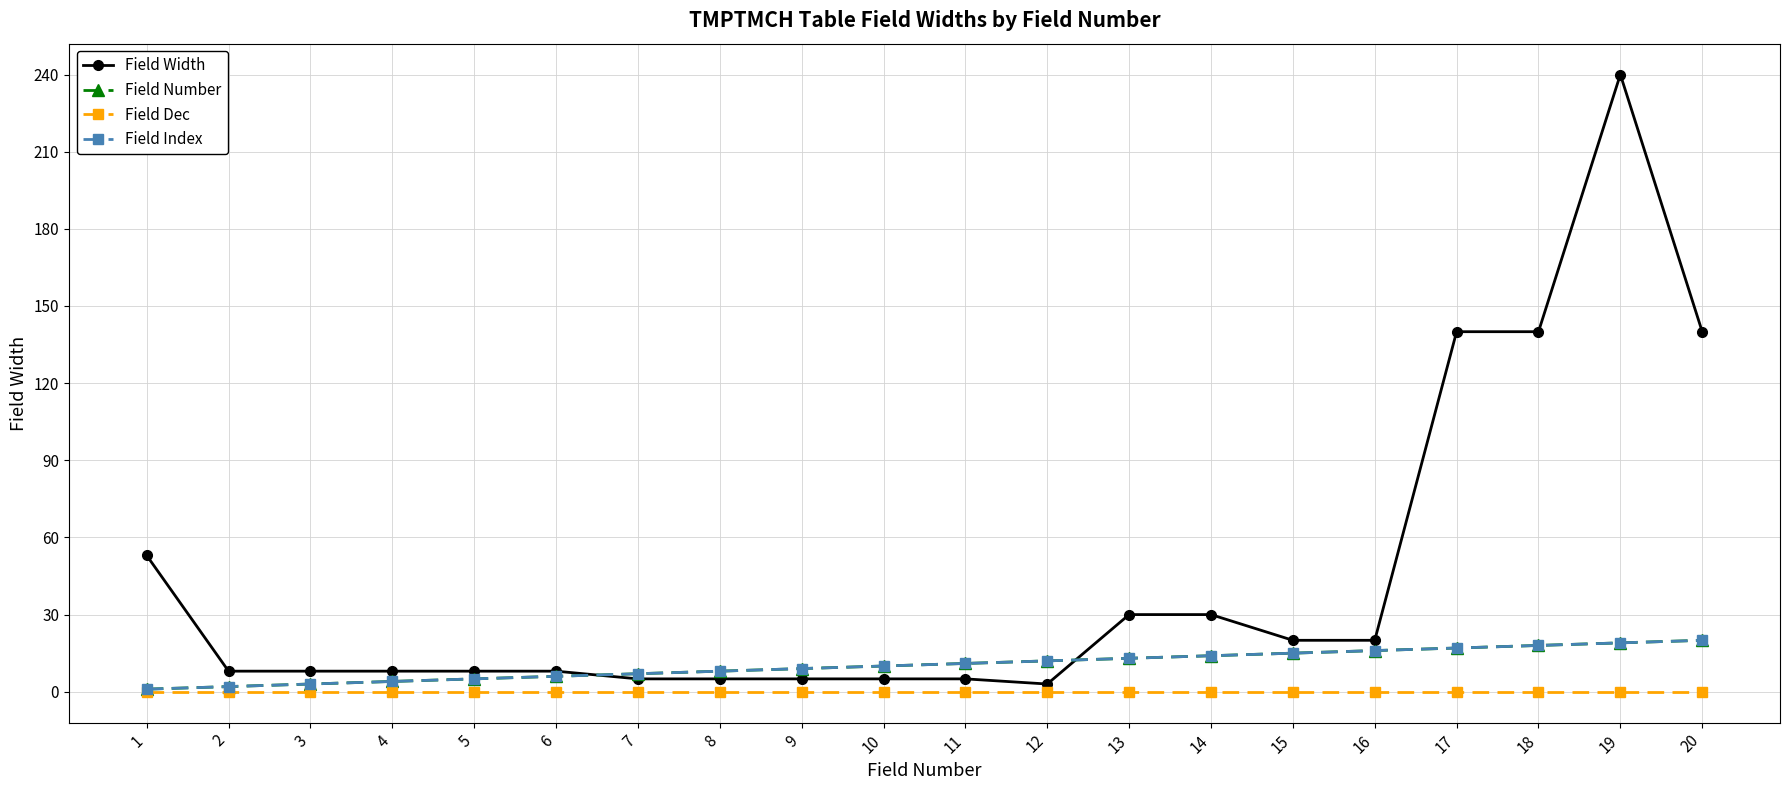

Which category has the lowest value across all series?

1